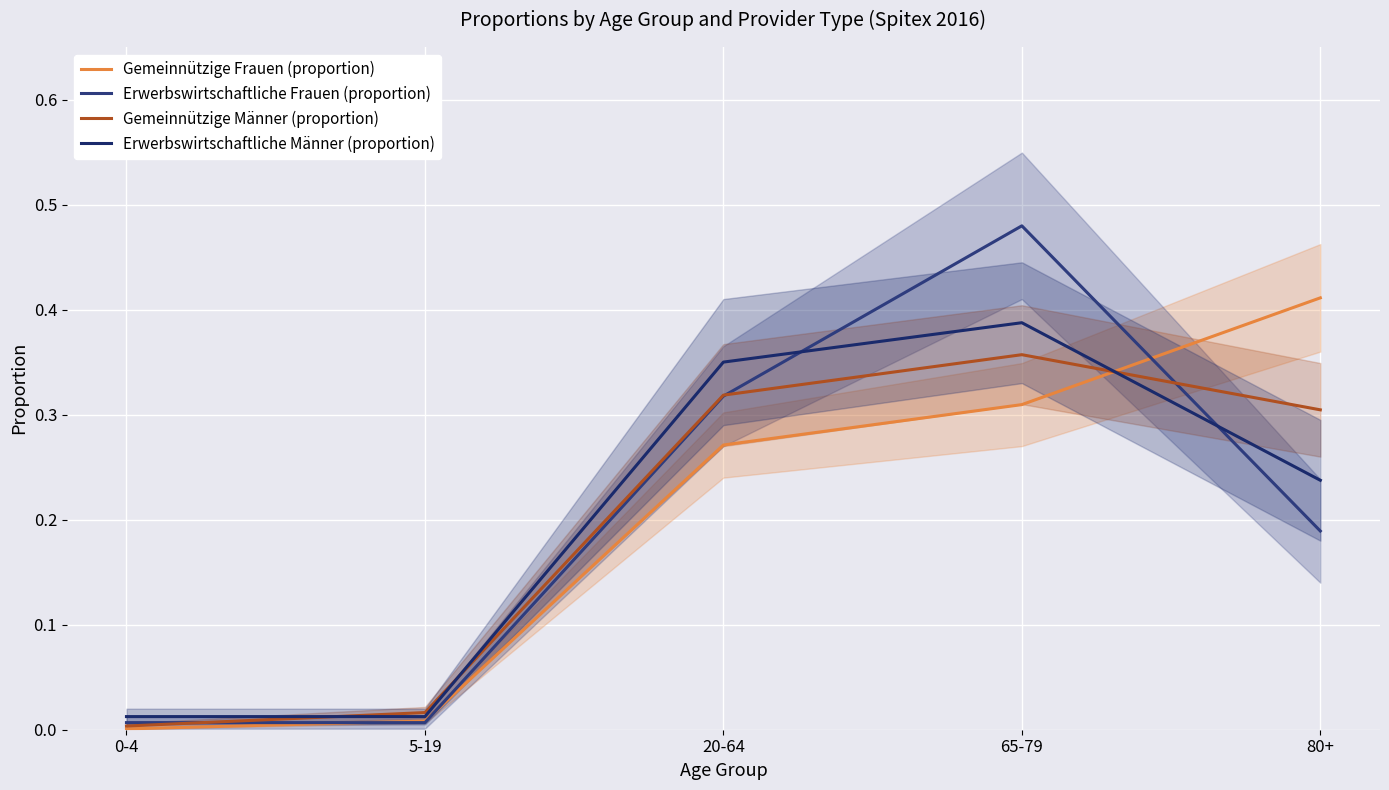

What is the total value across all series at 65-79?

1.5